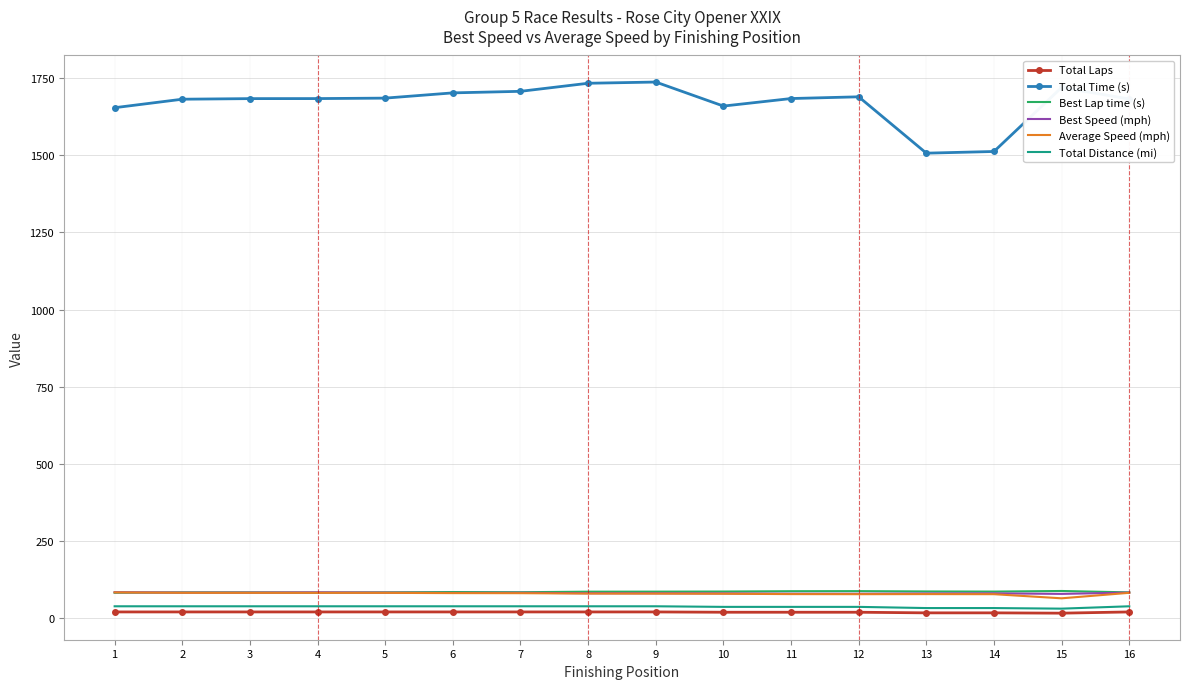

What is the maximum value for Average Speed (mph)?

83.4